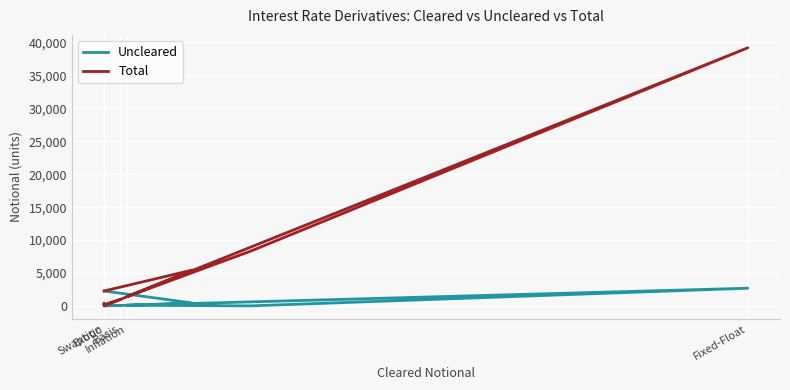

At Basis, list the series in order from largest to smallest.

Total, Uncleared